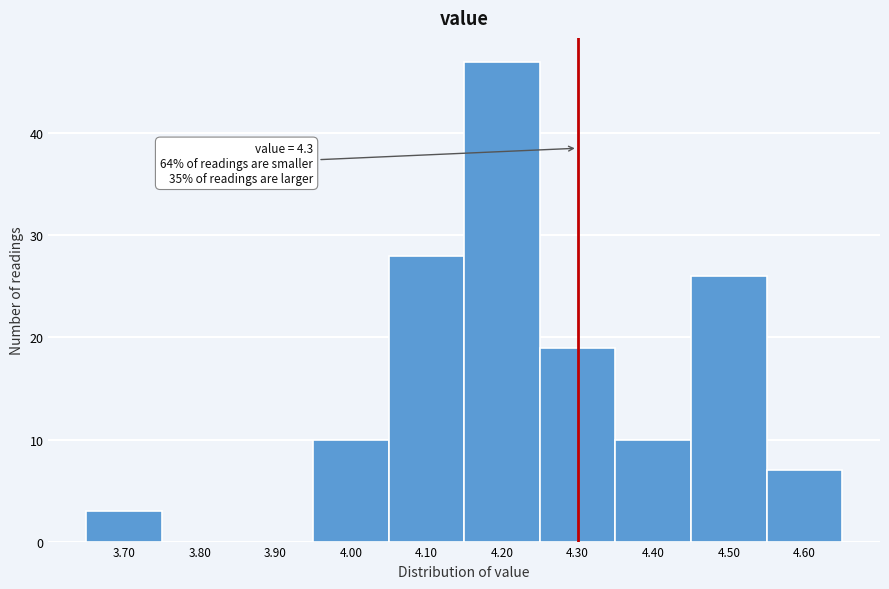

Over which range of the x-axis is the bar tallest?

4.15 to 4.25